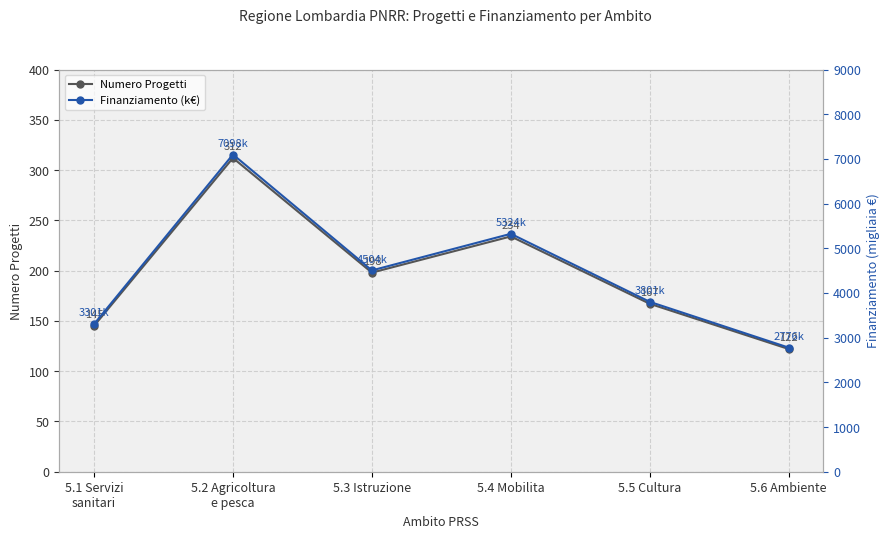

True or false: Numero Progetti and Finanziamento (k€) intersect in this chart.

False